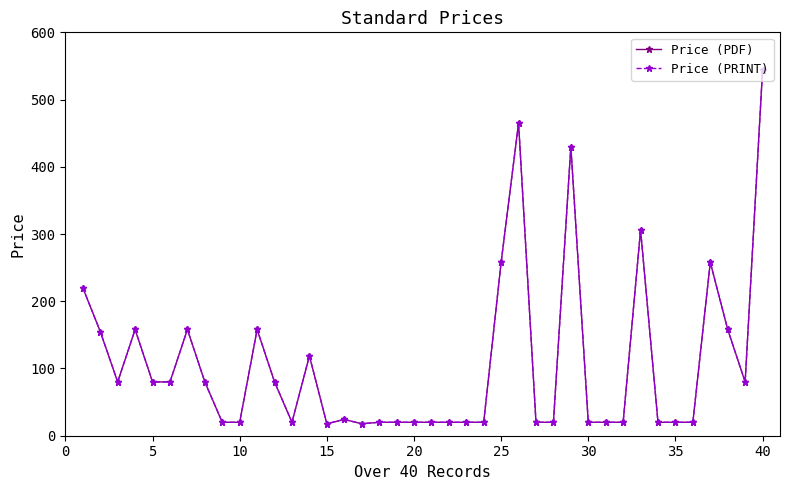

How many interior local valleys does the Price (PDF) series have?

5